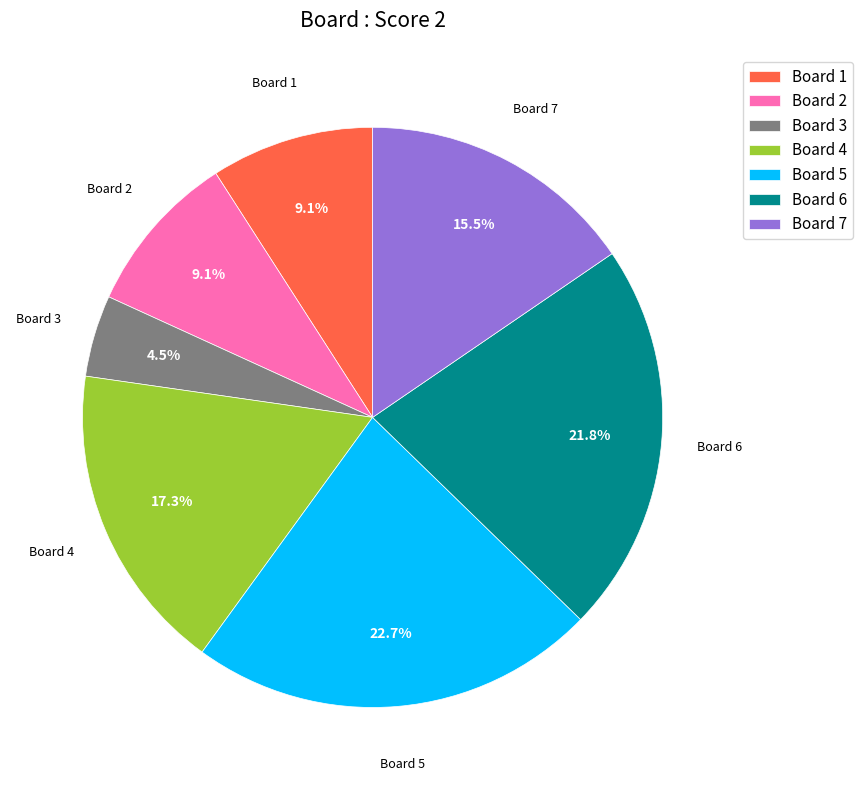

What percentage is NOT represented by Board 6?

78.2%